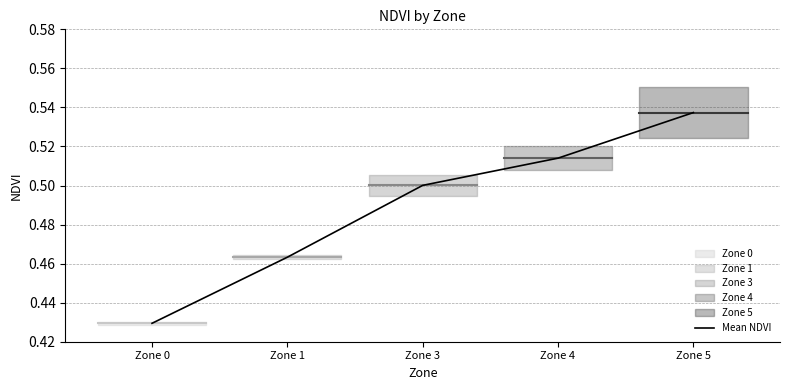

What is the difference between the values at Zone 1 and Zone 5?

0.1